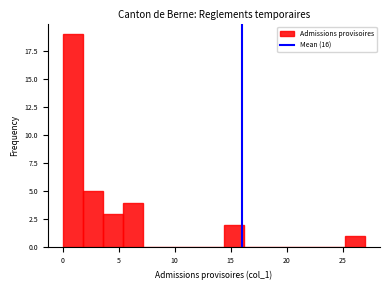

Read against the x-axis, roughly where is the centre of the tallest bar?

1.0